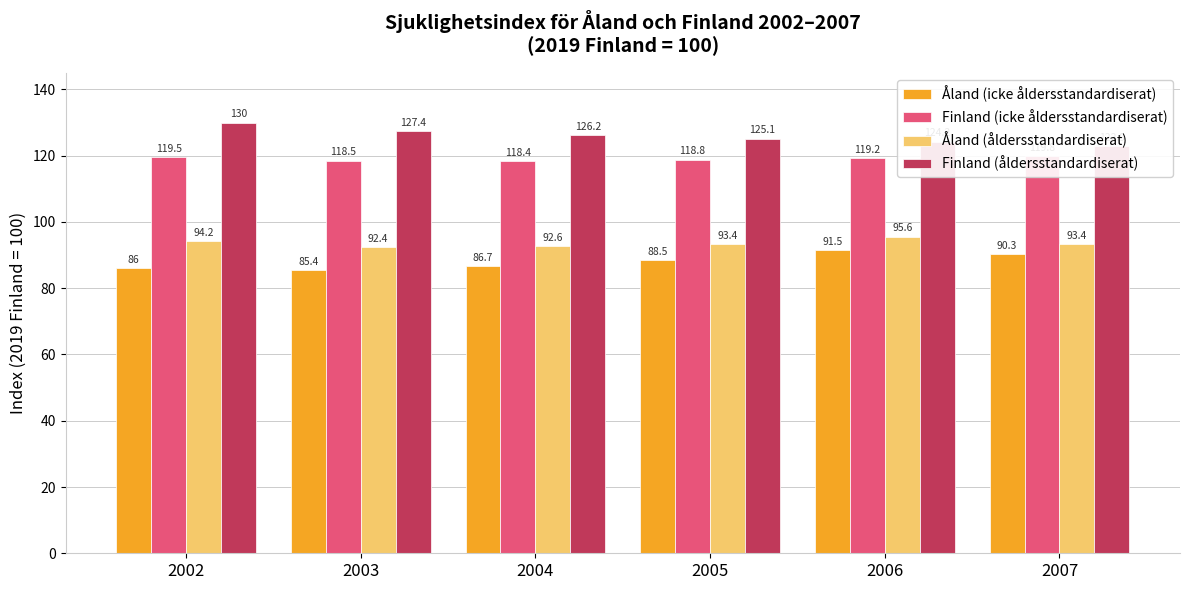

True or false: Finland (åldersstandardiserat) has a value of 122.9 at 2007.

True